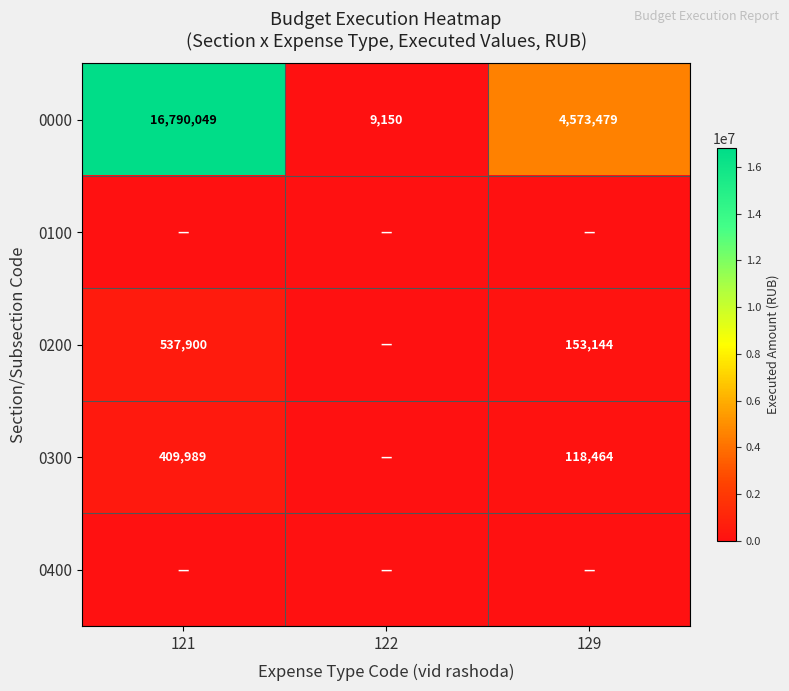

Between 129 and 122, which is larger?

129